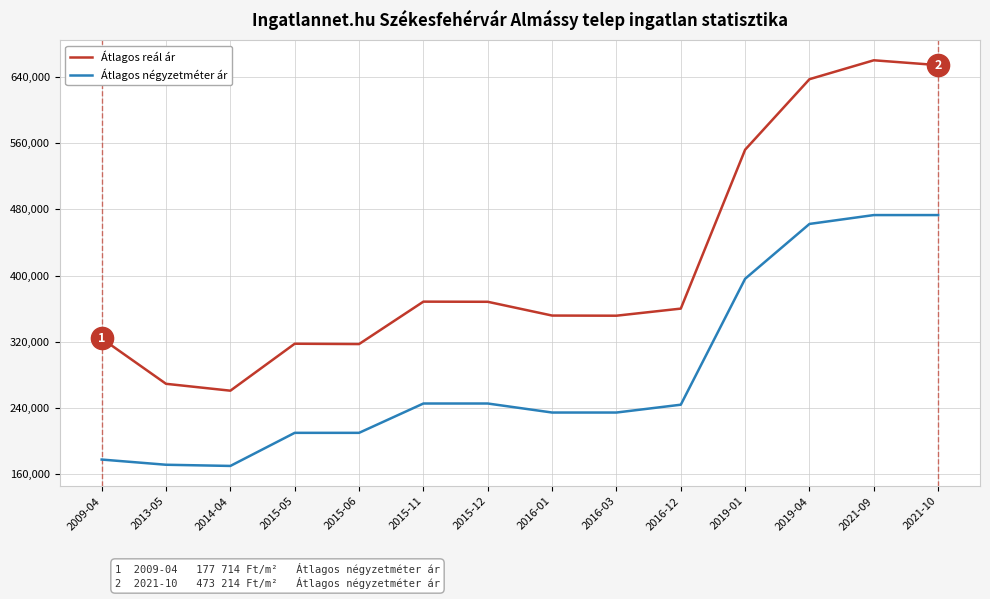

What is the average value of the Átlagos négyzetméter ár series?

282021